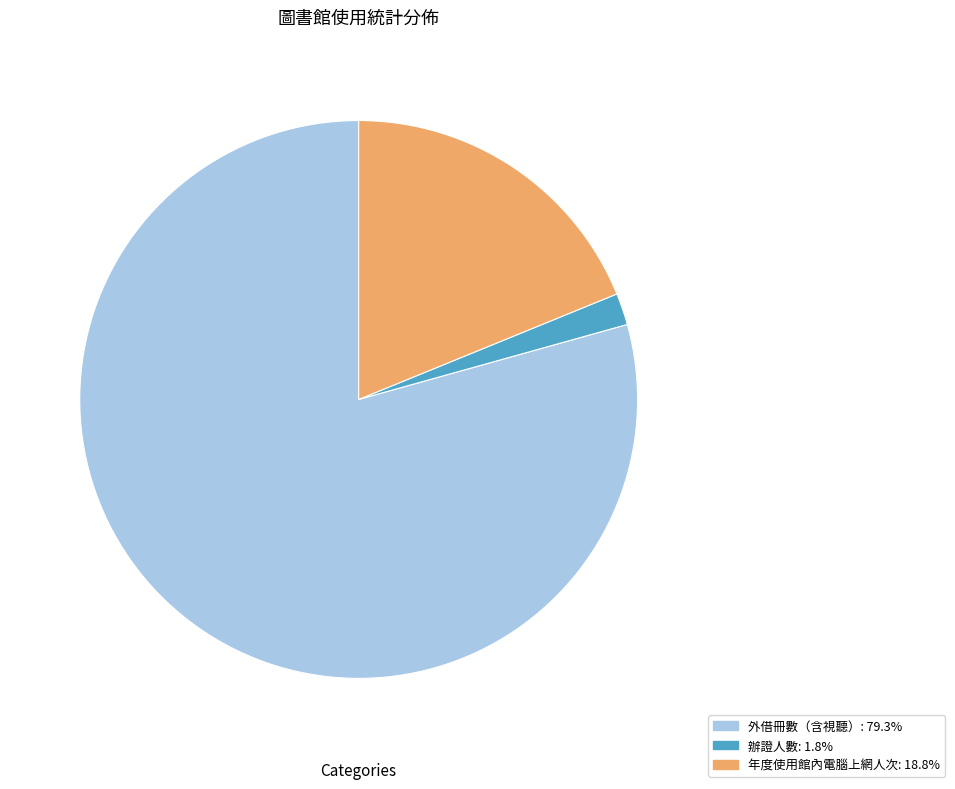

Do 辦證人數 and 年度使用館內電腦上網人次 together represent more than half of the pie?

No